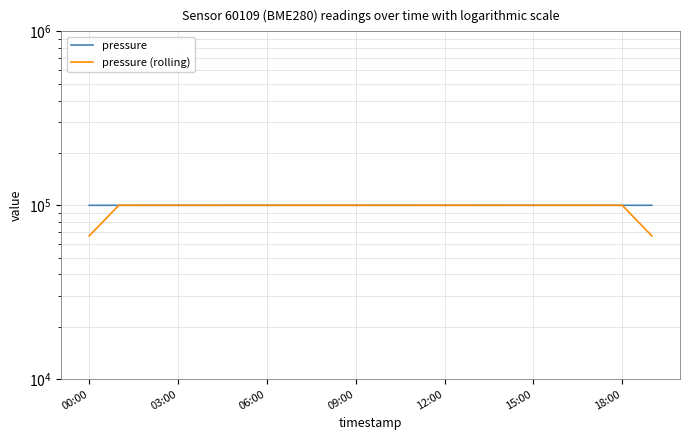

At which label does pressure first exceed 99976?

15:00